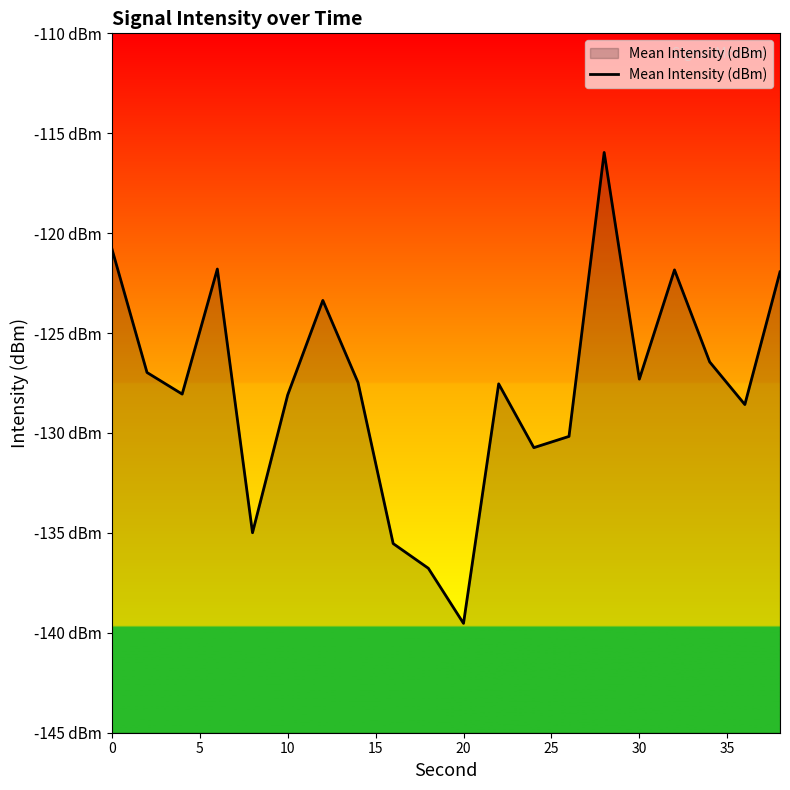

Does the chart display data point markers on the line(s)?

No